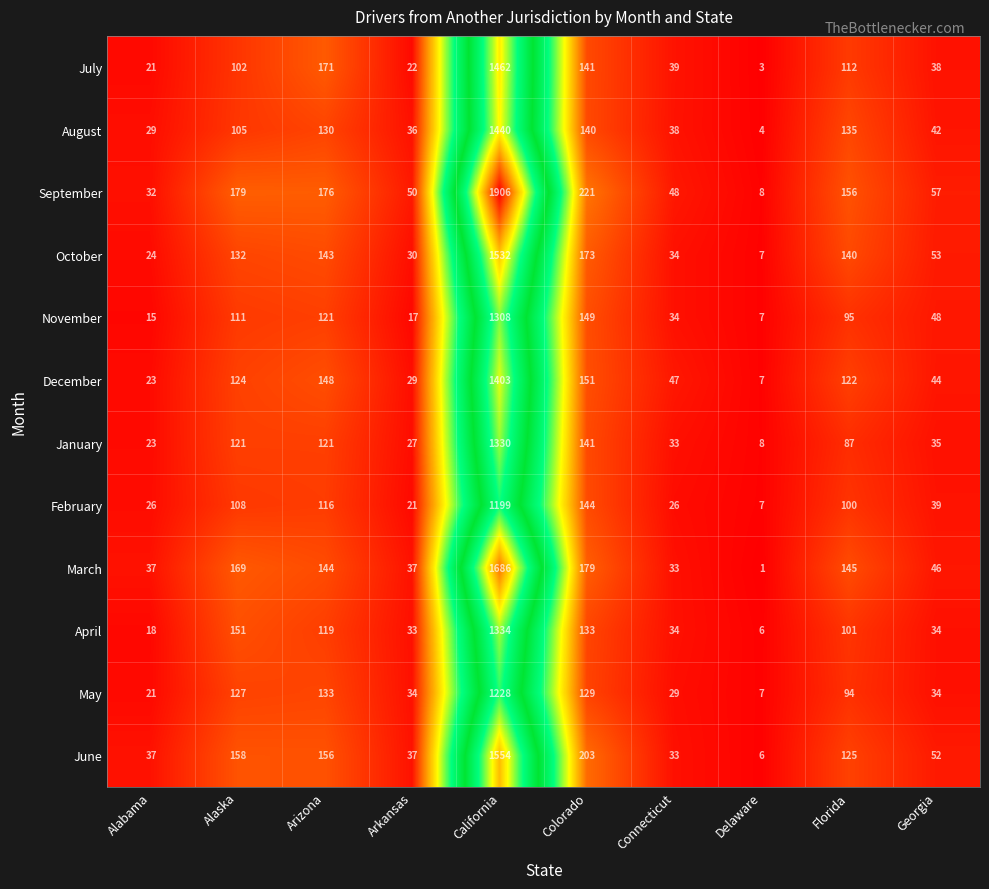

True or false: October has a value of 24 at Alabama.

True